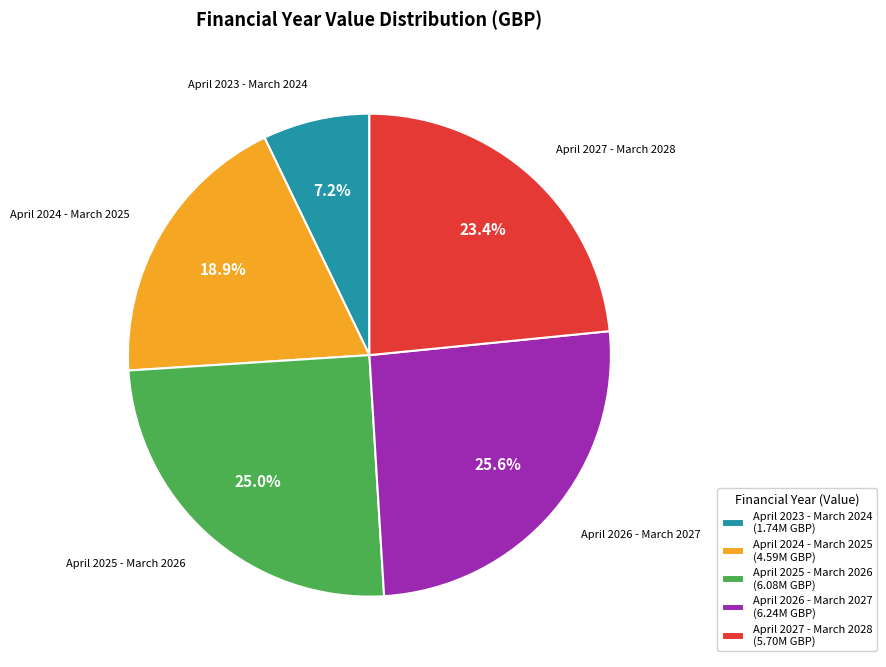

Which has a higher value, April 2023 - March 2024 or April 2025 - March 2026?

April 2025 - March 2026